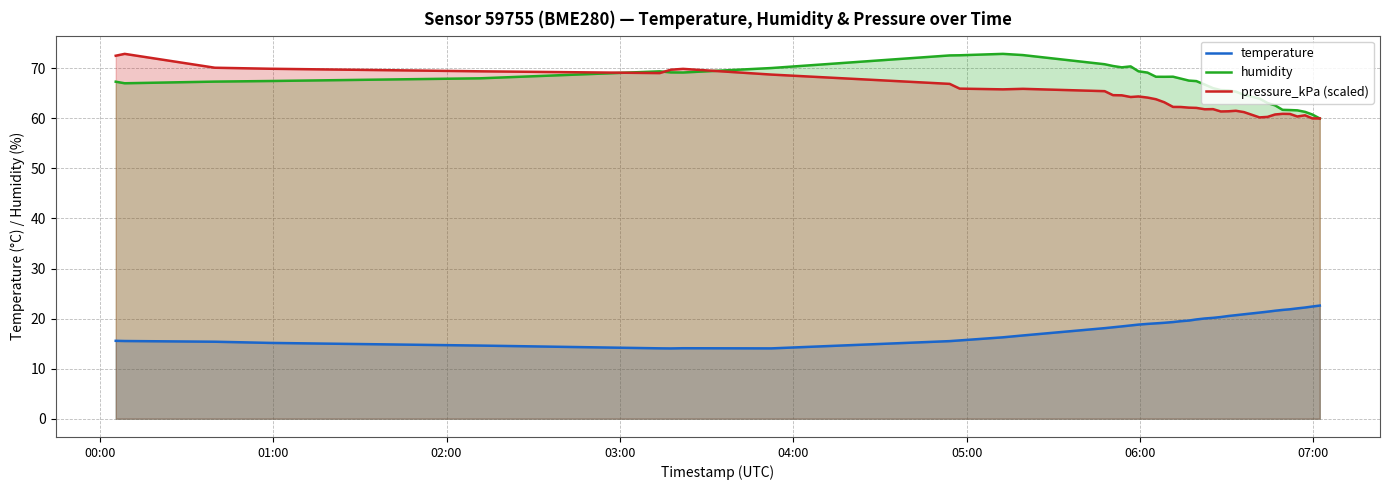

What is the sum of all temperature values?

743.6